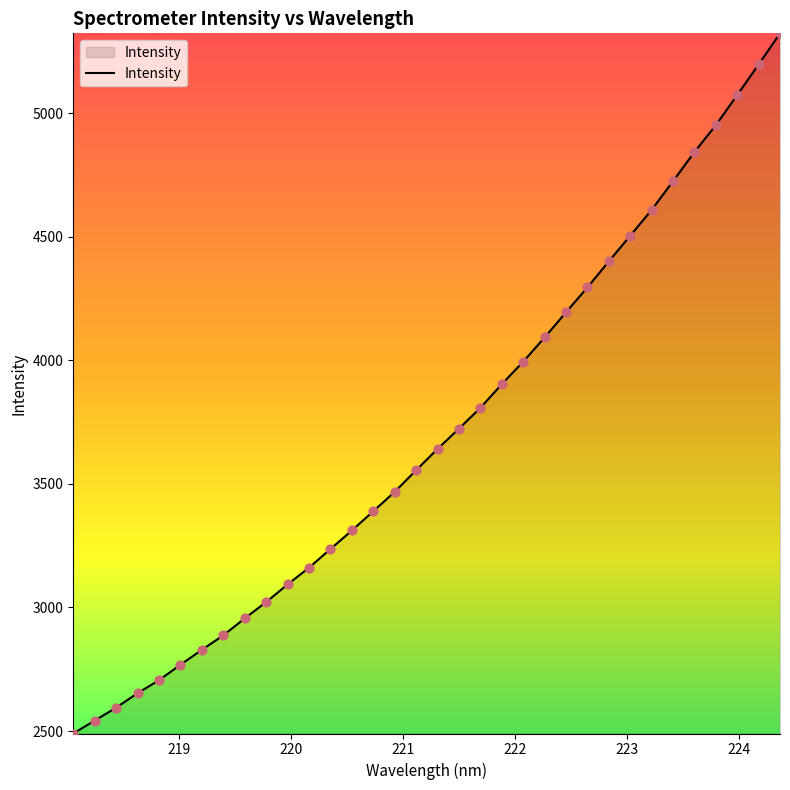

What is the smallest value displayed?

2489.9